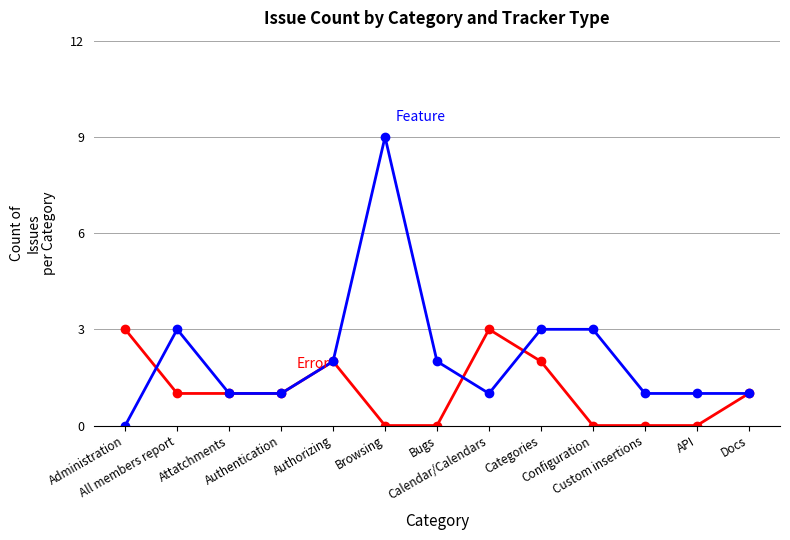

What is the label of the 8th point from the left?

Calendar/Calendars